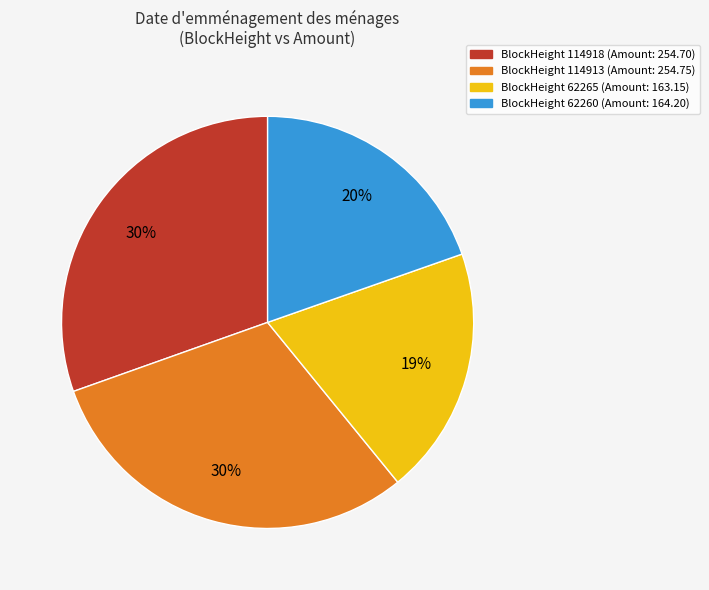

How many segments does this pie chart have?

4